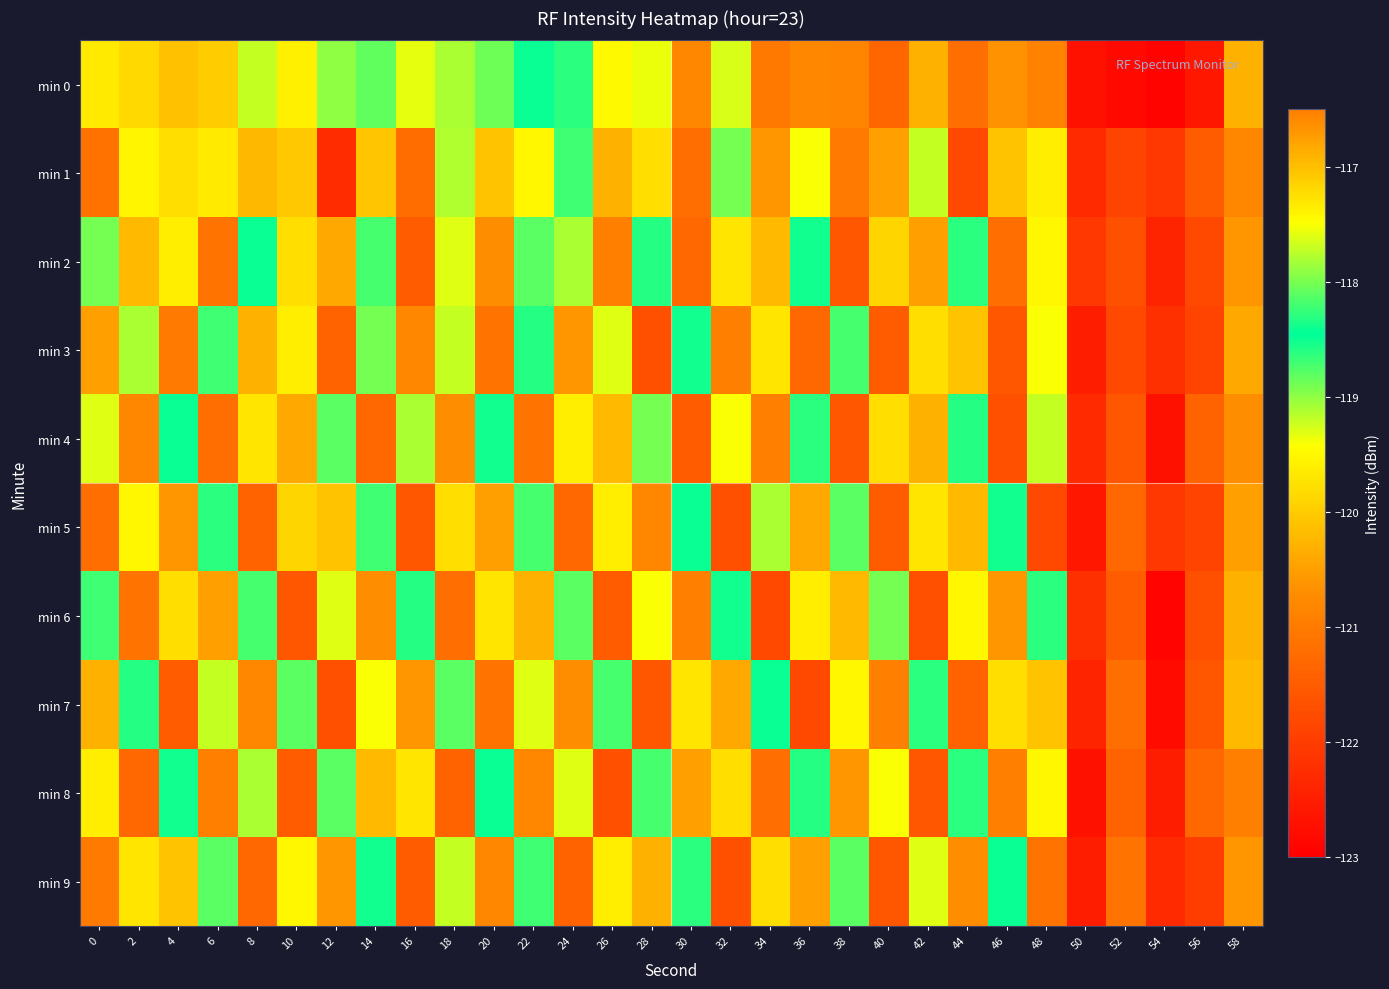

What is the minimum value shown in the chart?

-122.9